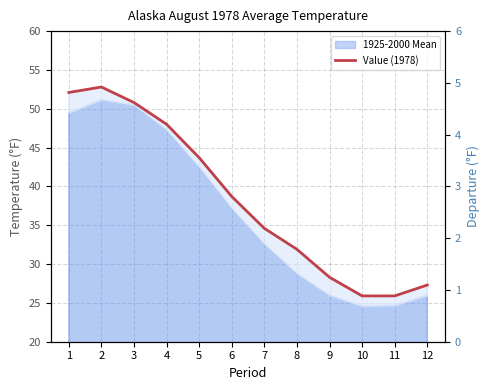

Between 11 and 6, which is larger?

6